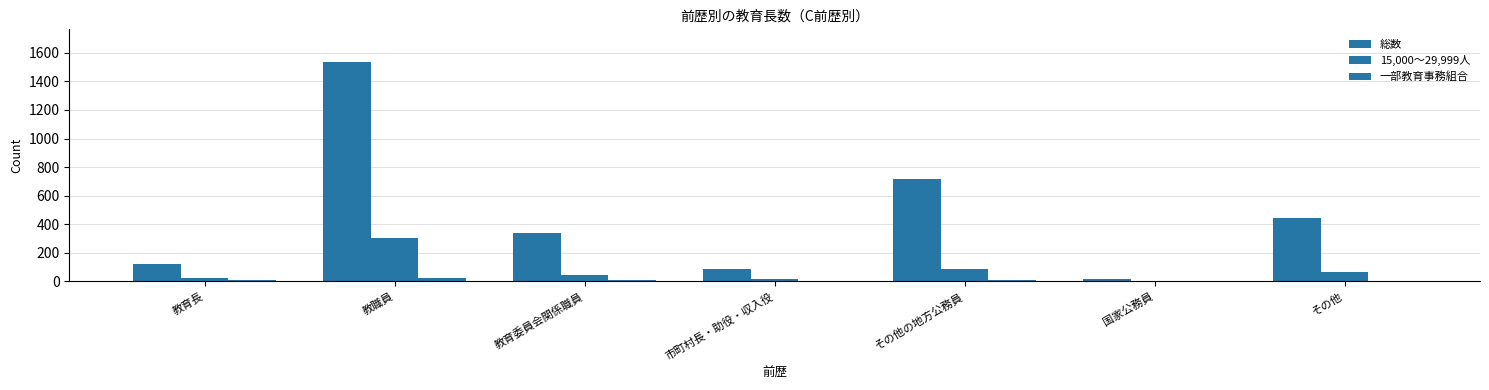

What is the maximum value shown in the chart?

1534